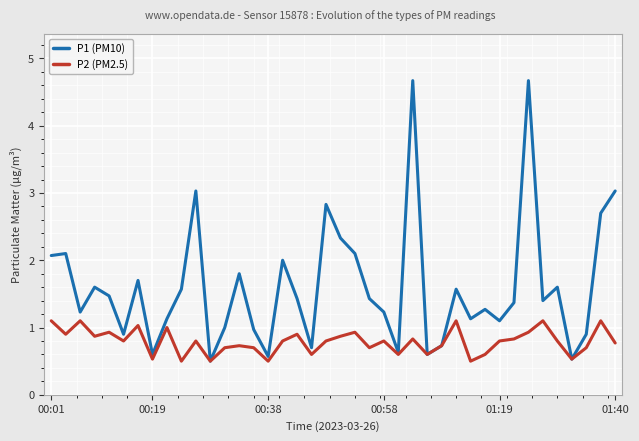

What is the minimum value for P2 (PM2.5)?

0.5